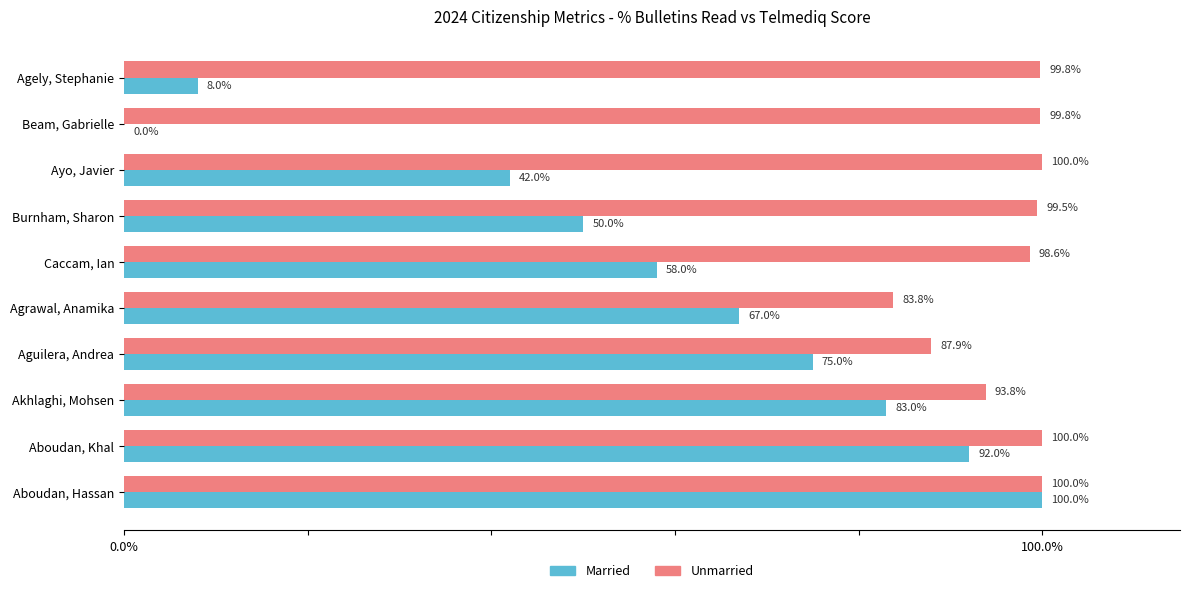

Where is Unmarried nearest to the value 0?

Agrawal, Anamika